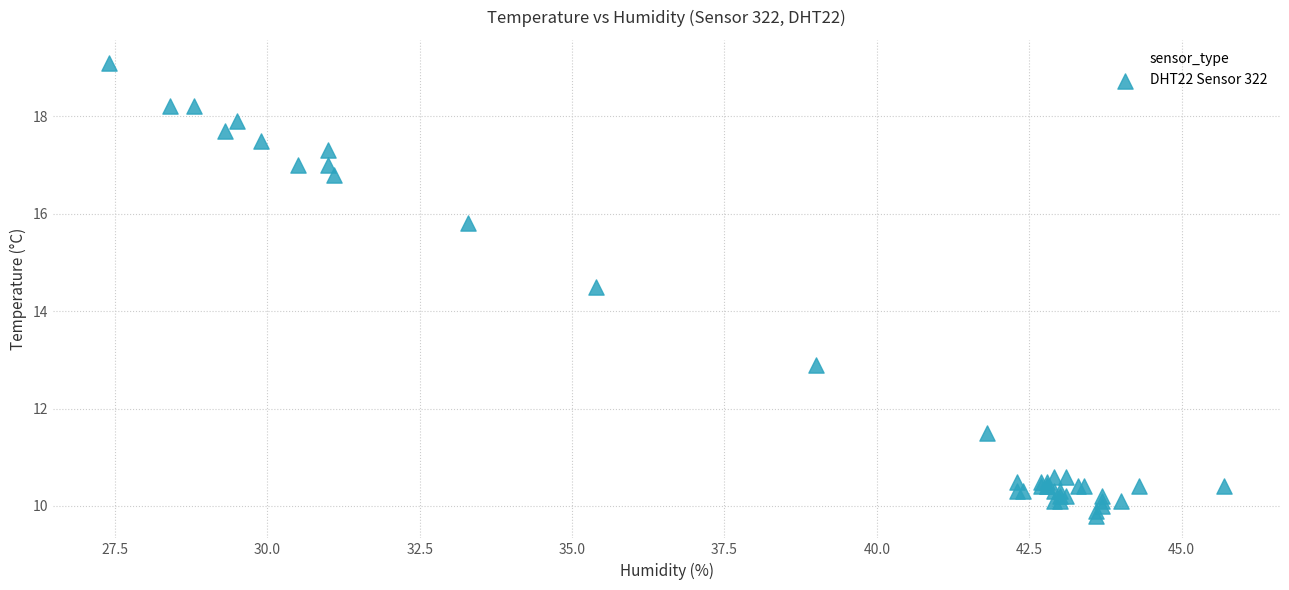

What Y value in the scatter plot is closest to 14?

14.5